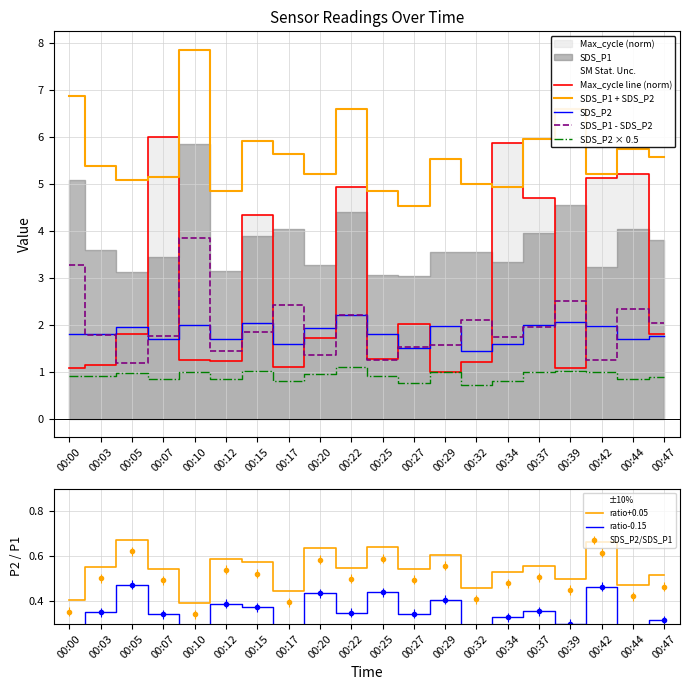

Which series ends up on top after the final intersection of SDS_P2 and Max_cycle?

Max_cycle